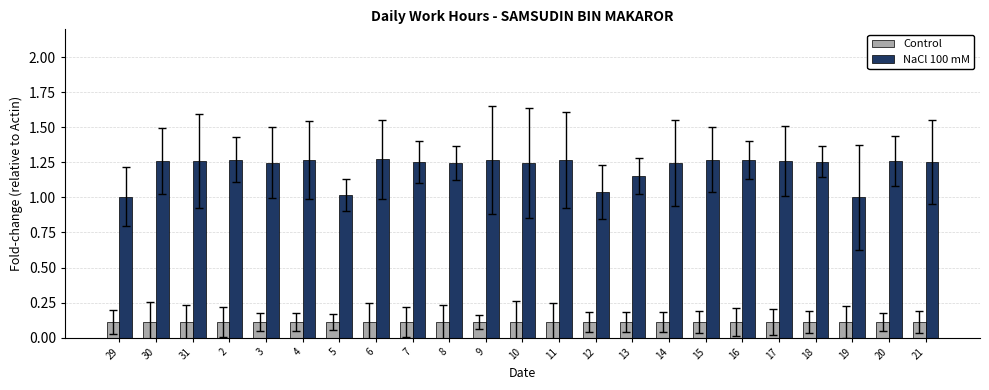

The value of NaCl 100 mM at 6 is 0.4. True or false?

False